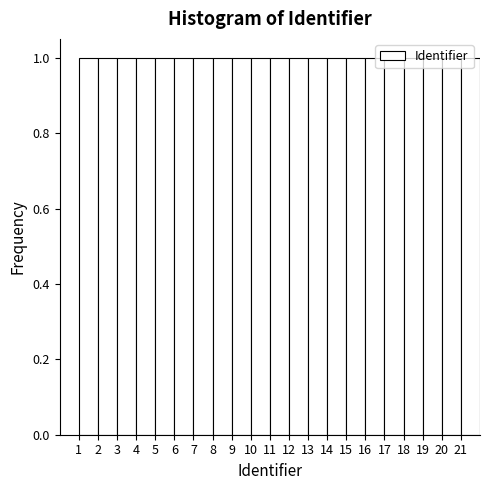

What is the height of the bar covering 5 to 6 on the x-axis? The values are not printed on the chart, so give them approximately, as read against the axis.

1